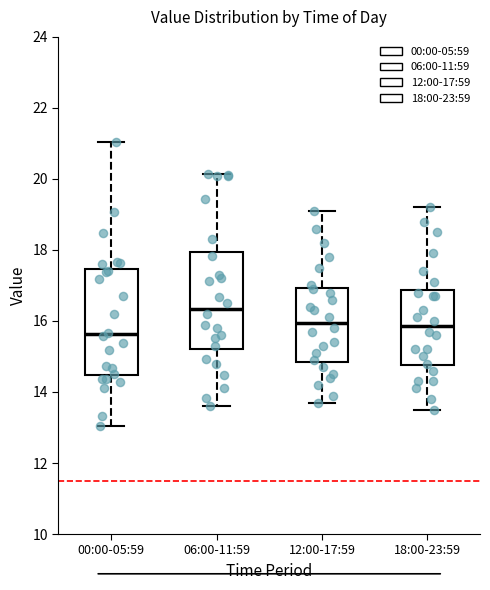

Comparing the boxes themselves (not the whiskers), which one is the tallest?

00:00-05:59